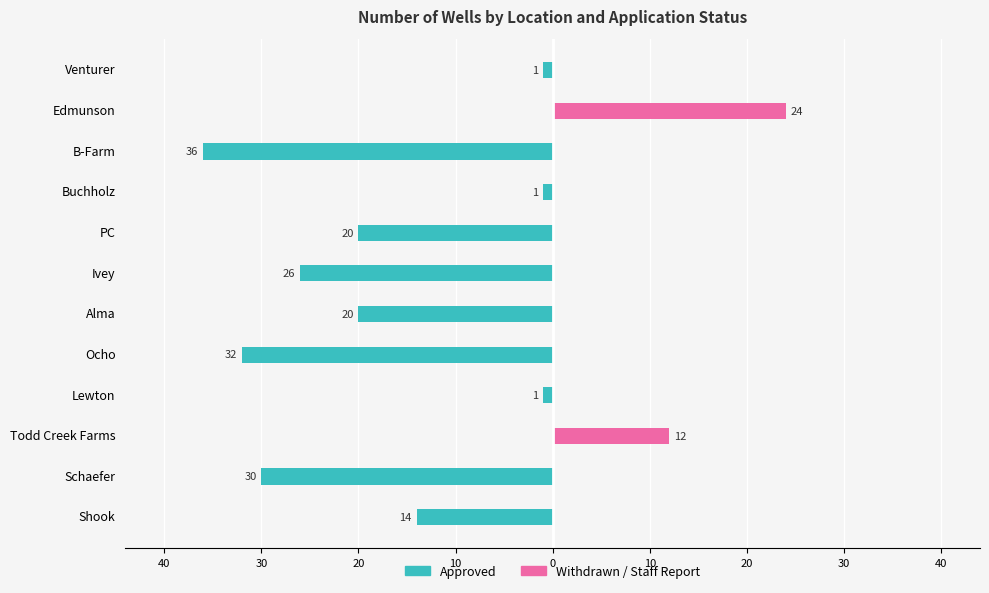

What is the average value of the Withdrawn / Staff Report series?

3